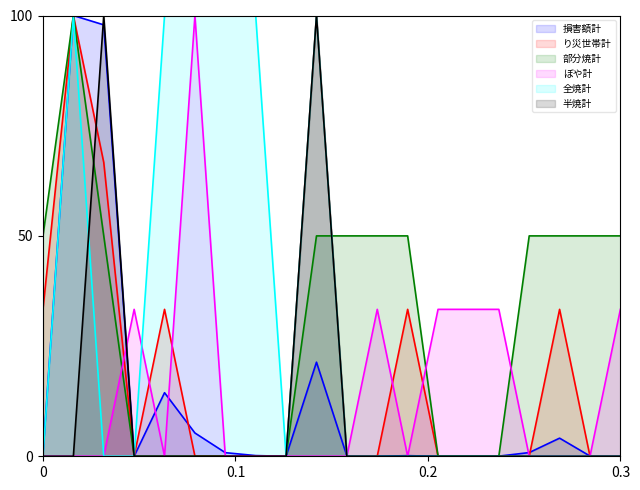

How many values in the 半焼計 series exceed 0?

2